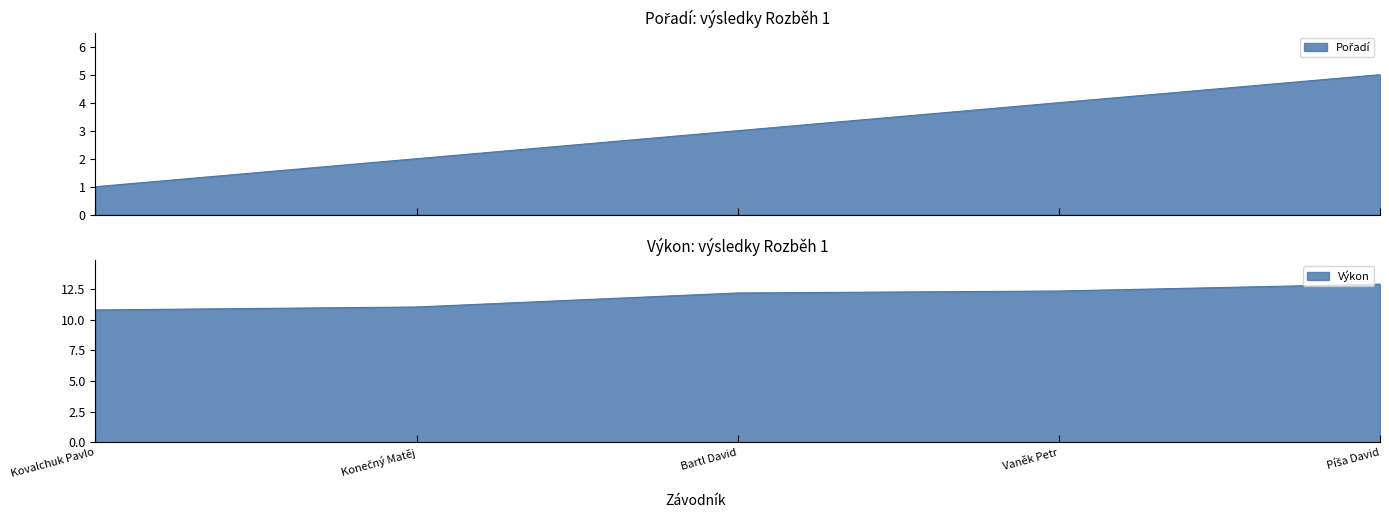

True or false: Výkon has a value of 17.0 at Konečný Matěj.

False